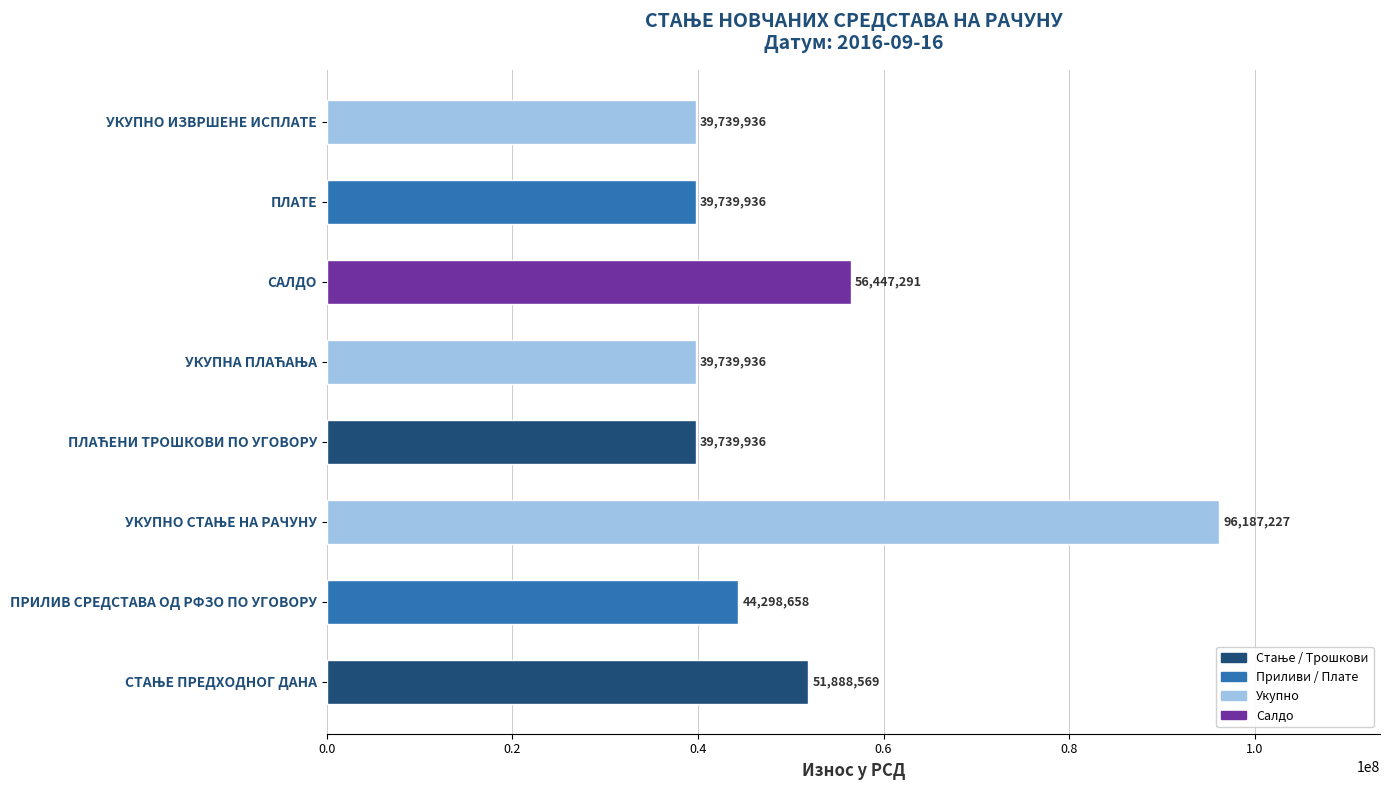

What is the difference between the maximum and minimum values?

56447290.5